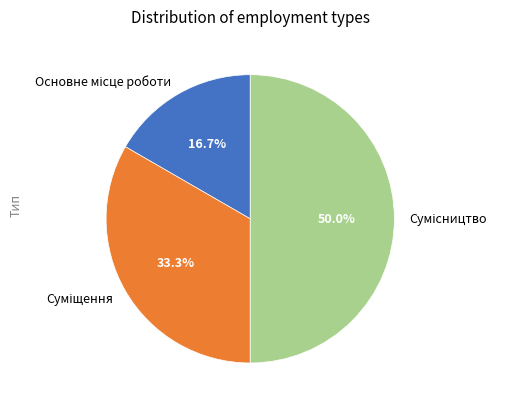

What is the ratio of the value at Основне місце роботи to the value at Суміщення?

0.5